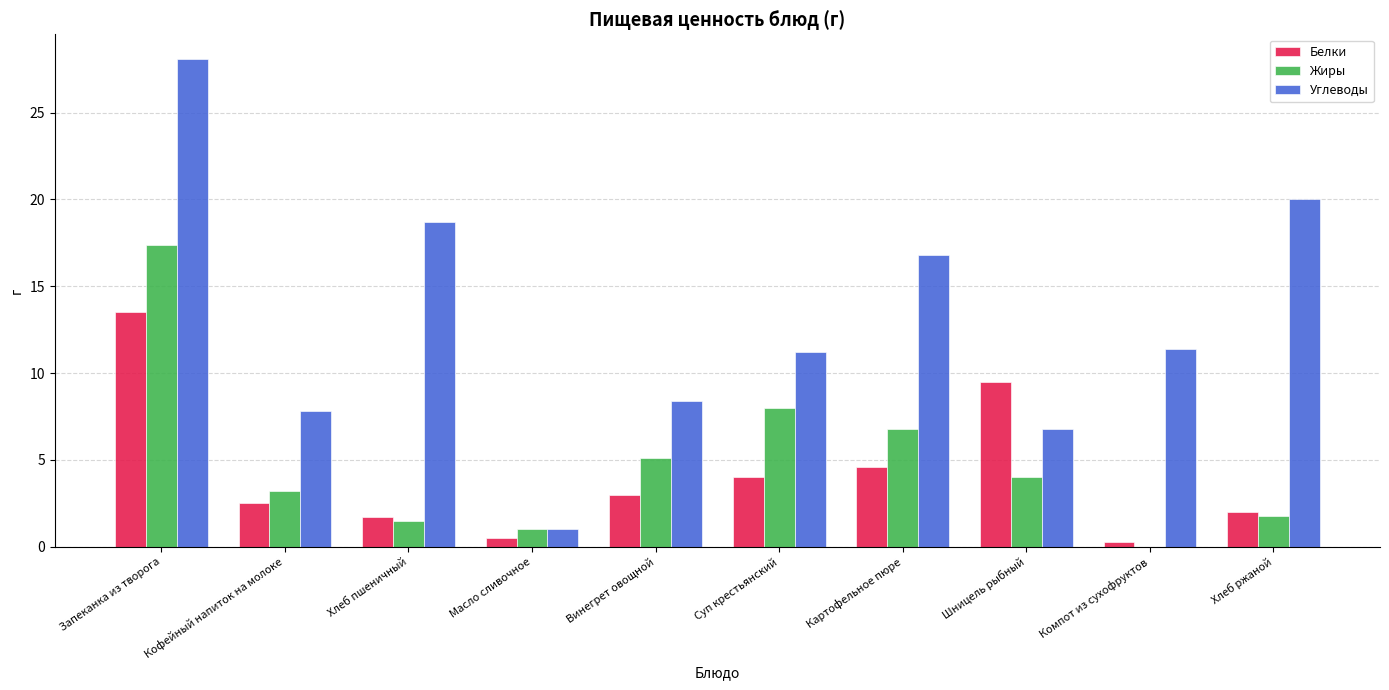

What is the sum of the Жиры values at Компот из сухофруктов and Хлеб пшеничный?

1.5